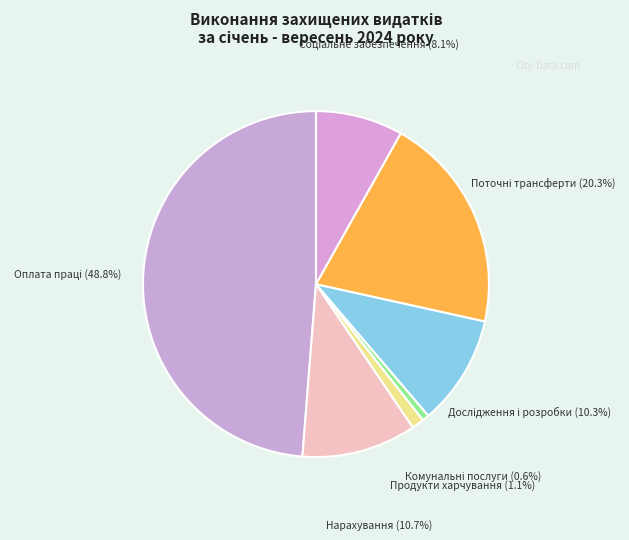

Rank the categories by value from highest to lowest.

Оплата праці, Поточні трансферти органам державного управління, Нарахування на оплату праці, Дослідження і розробки, Соціальне забезпечення, Продукти харчування, Оплата комунальних послуг та енергоносіїв, Медикаменти та перев'язувальні матеріали